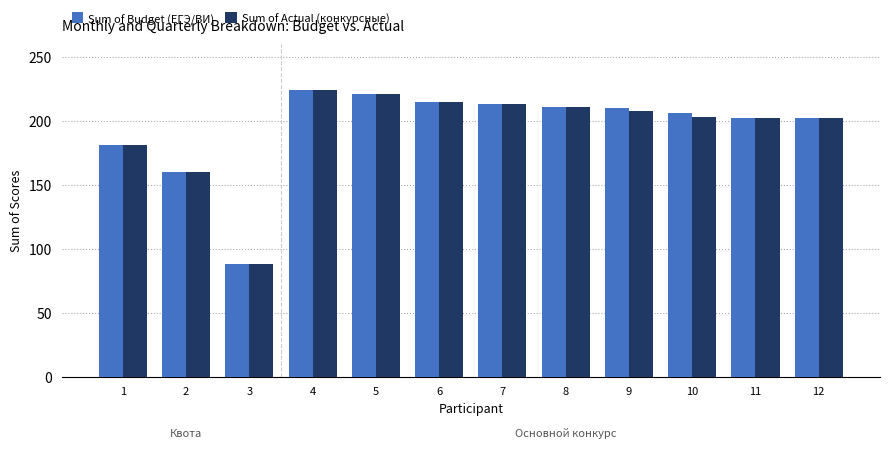

What is the value of the Sum of Budget (ЕГЭ/ВИ) bar at the 5th from the left?

221